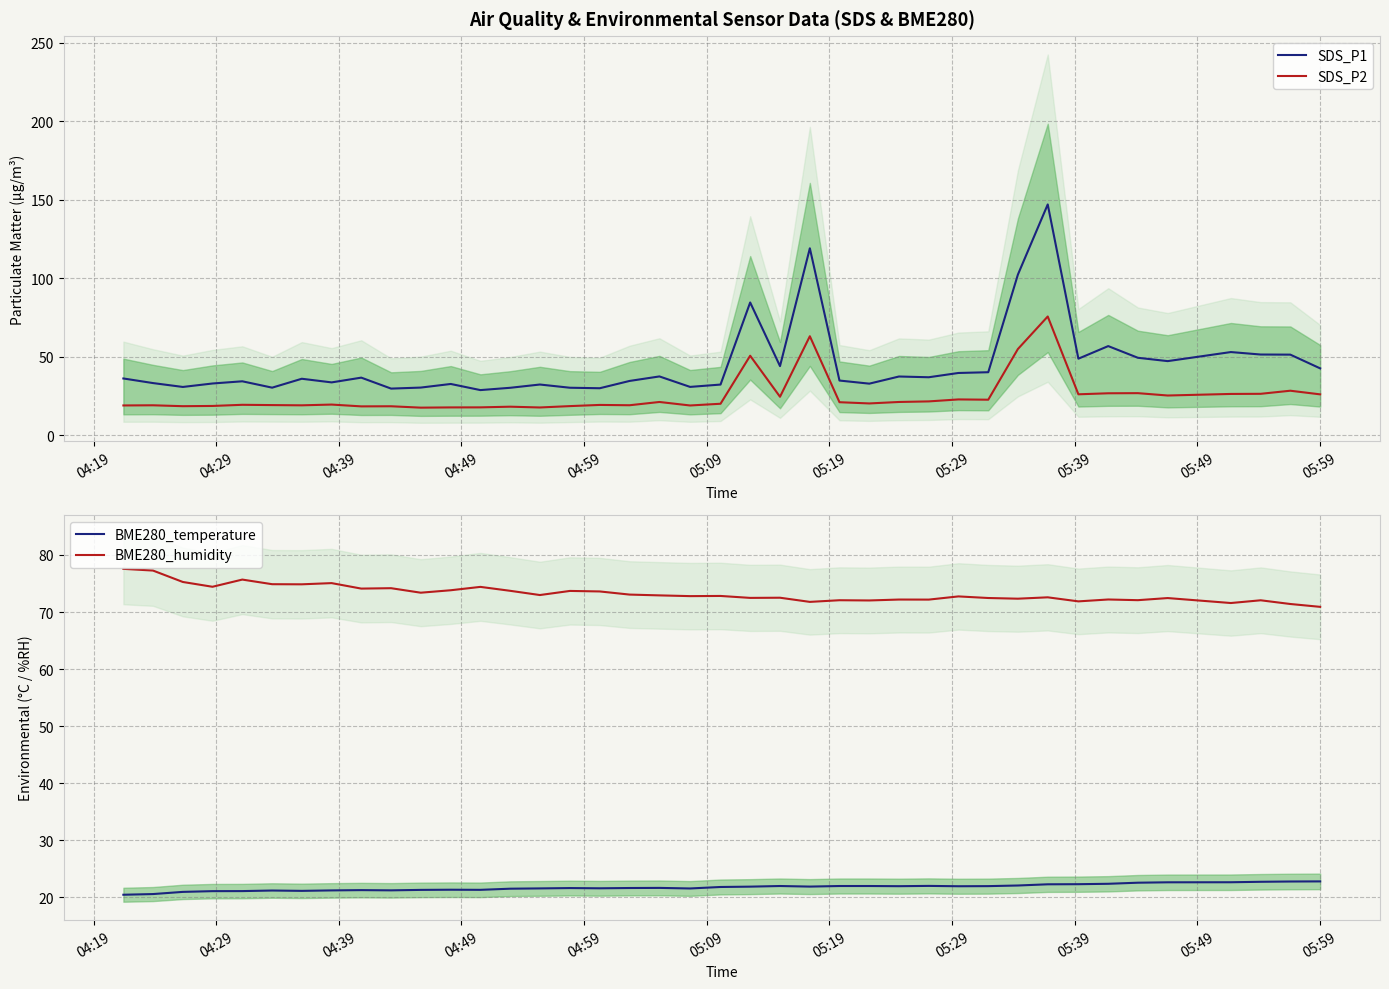

What is the difference between the maximum and minimum values in the BME280_temperature series?

2.3